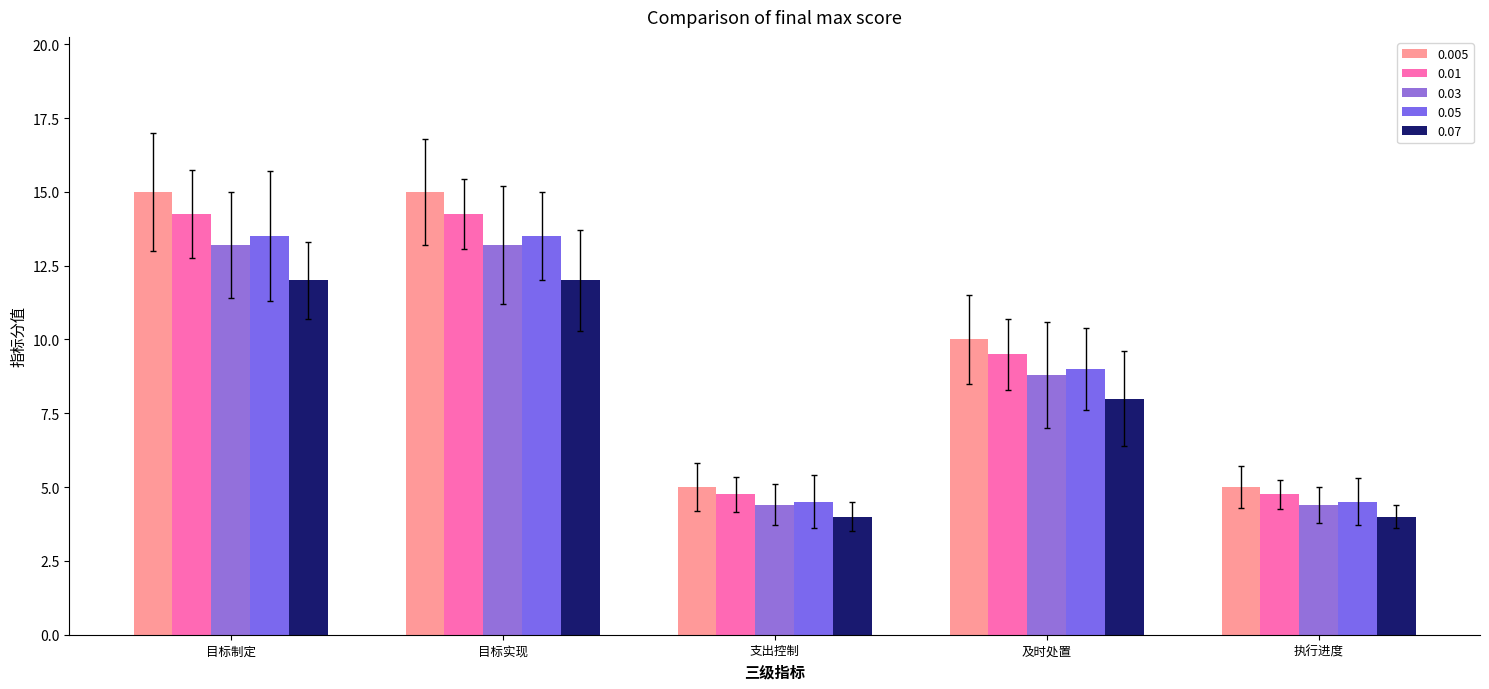

Between 目标实现 and 及时处置, which series saw the biggest shift?

0.005